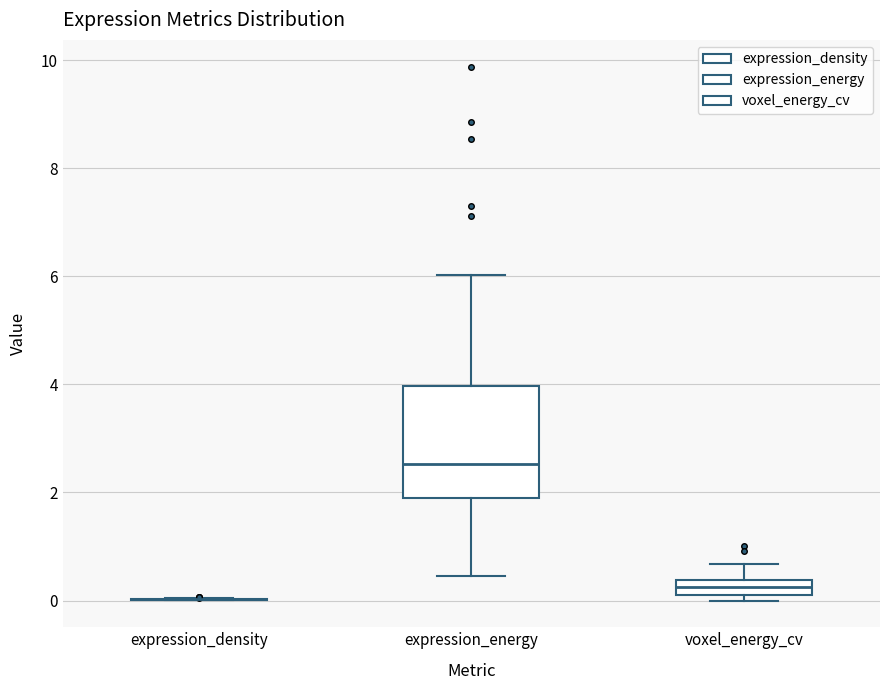

Which box is the tallest, from its lower edge to its upper edge?

expression_energy